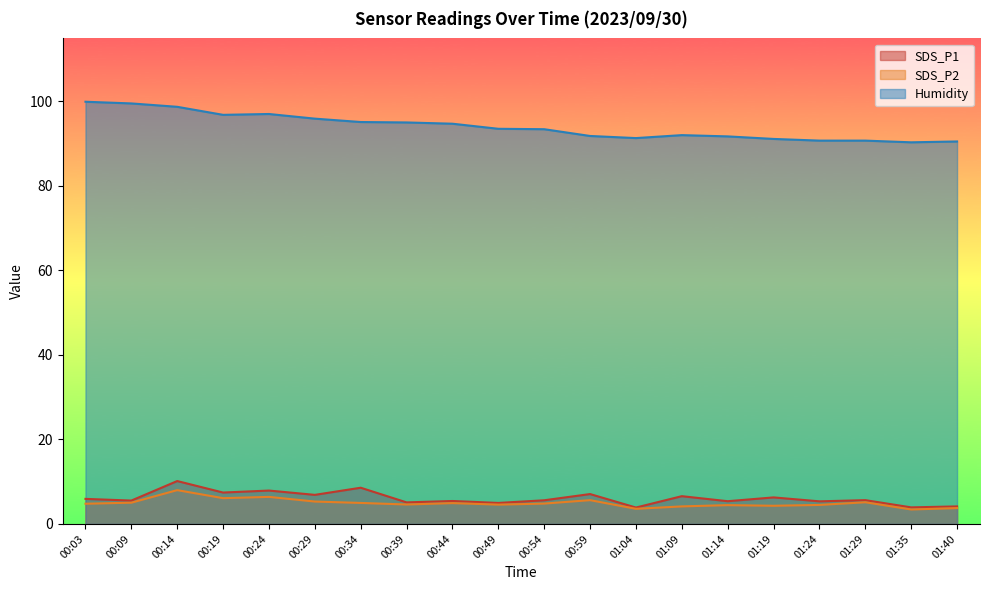

True or false: SDS_P1 has a value of 5.5 at 00:09.

True